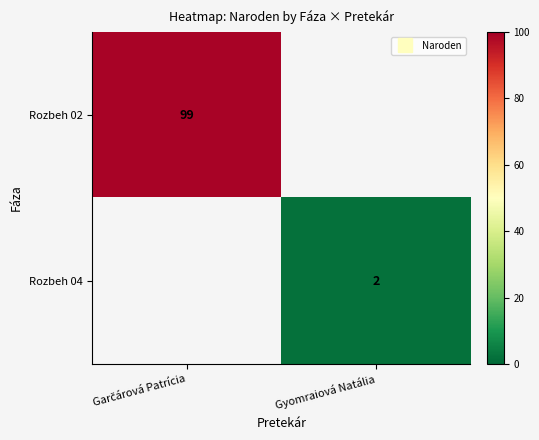

What is the maximum value for Rozbeh 02?

99.0